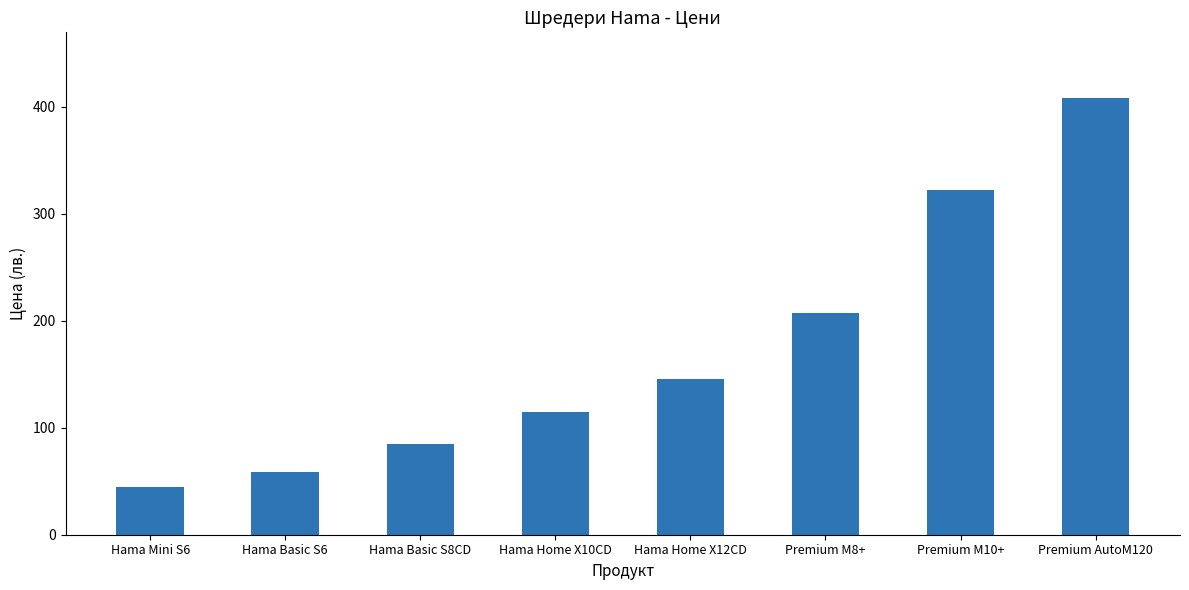

What is the difference between the maximum and minimum values?

363.9